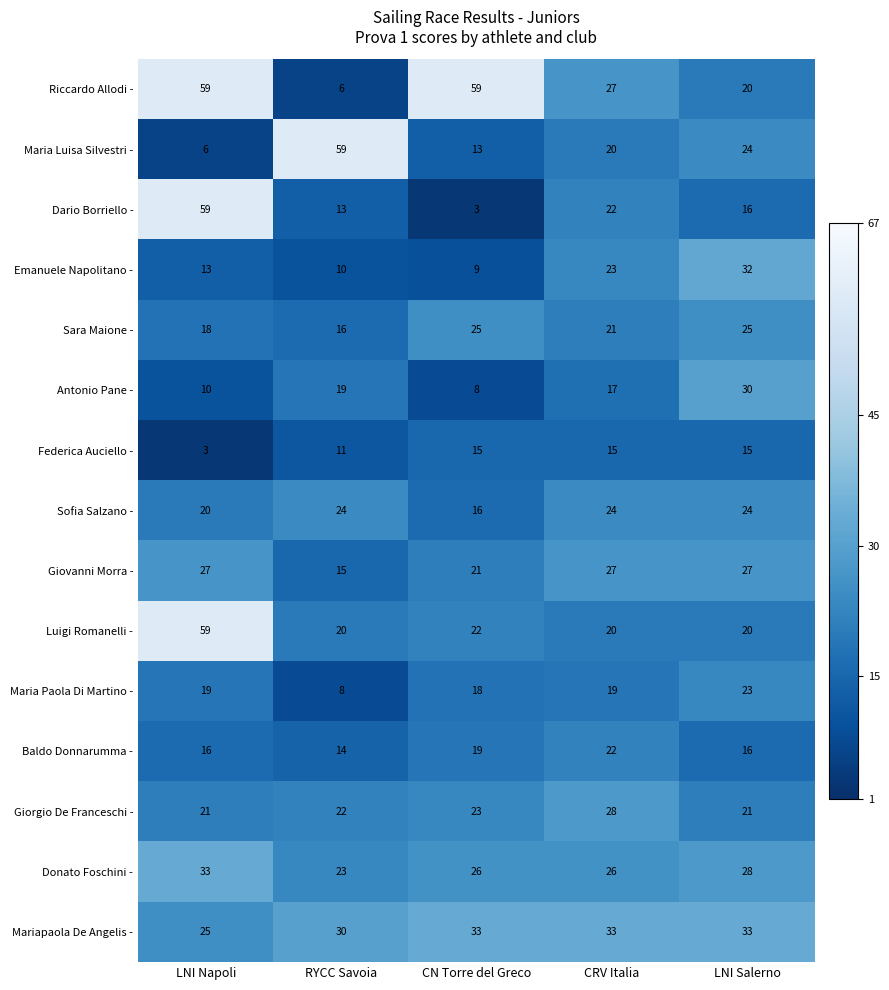

Which category has the highest value in the Maria Luisa Silvestri - series?

RYCC Savoia